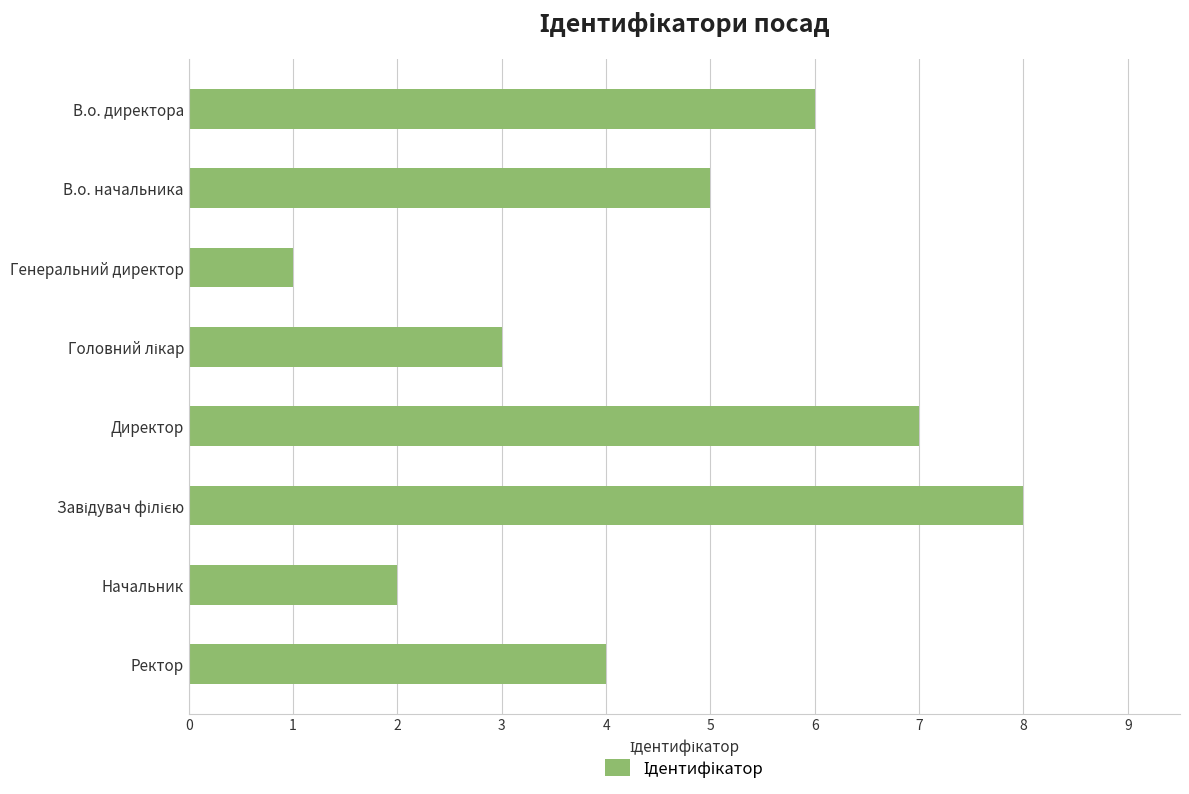

The chart shows a value of 11 at В.о. директора. True or false?

False